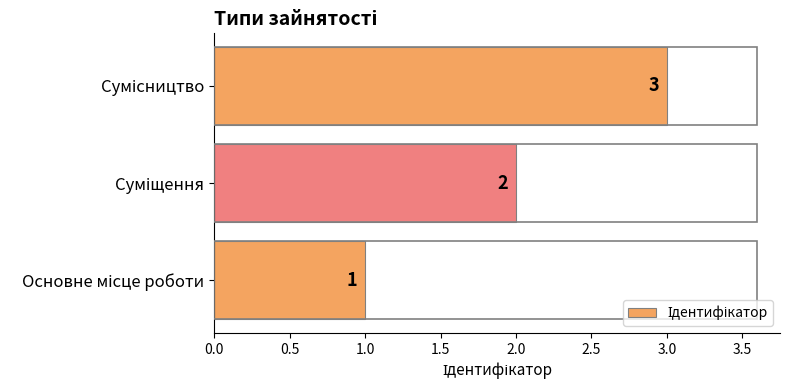

How many values are below 2?

1